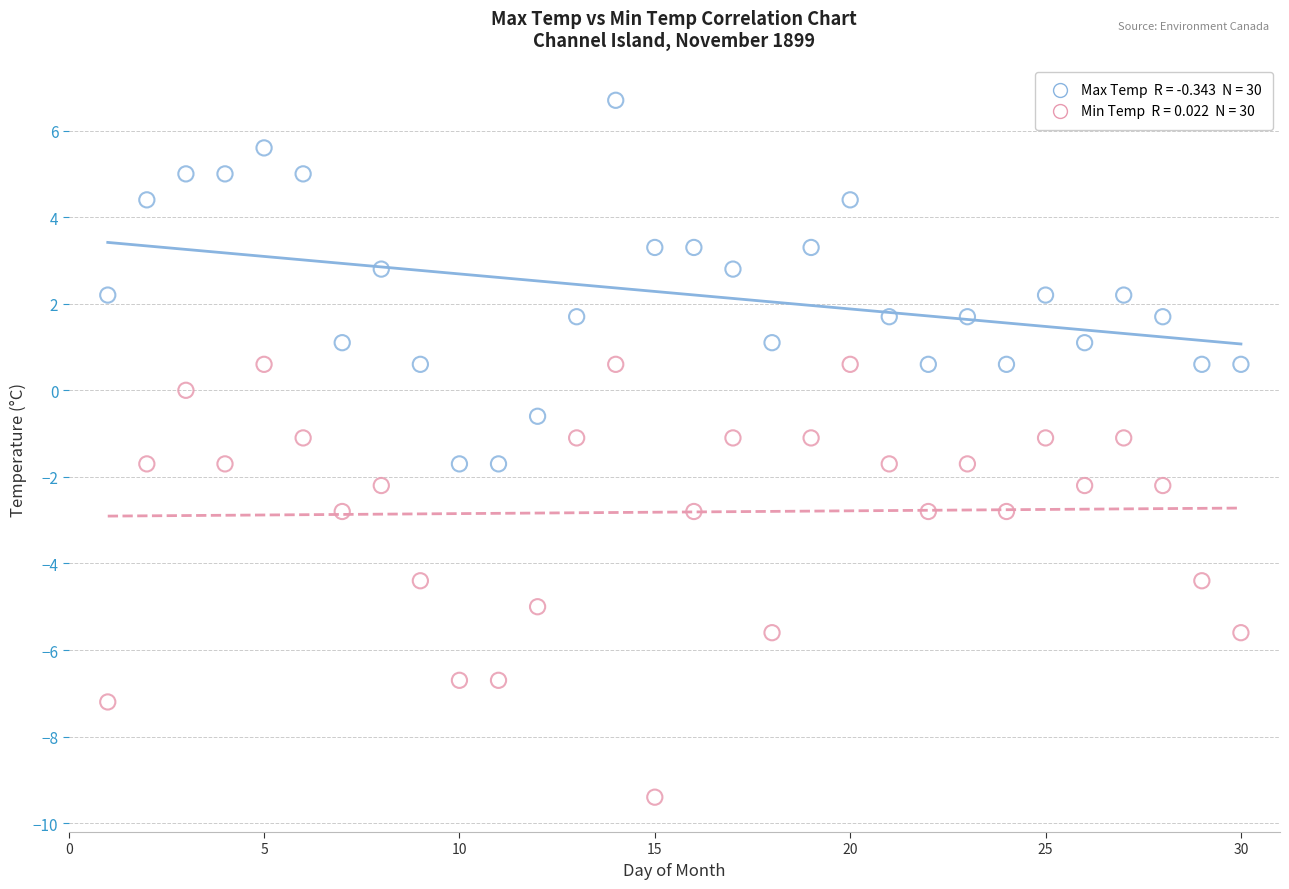

Across all data points, what is the range of Y values (max minus min)?

16.1